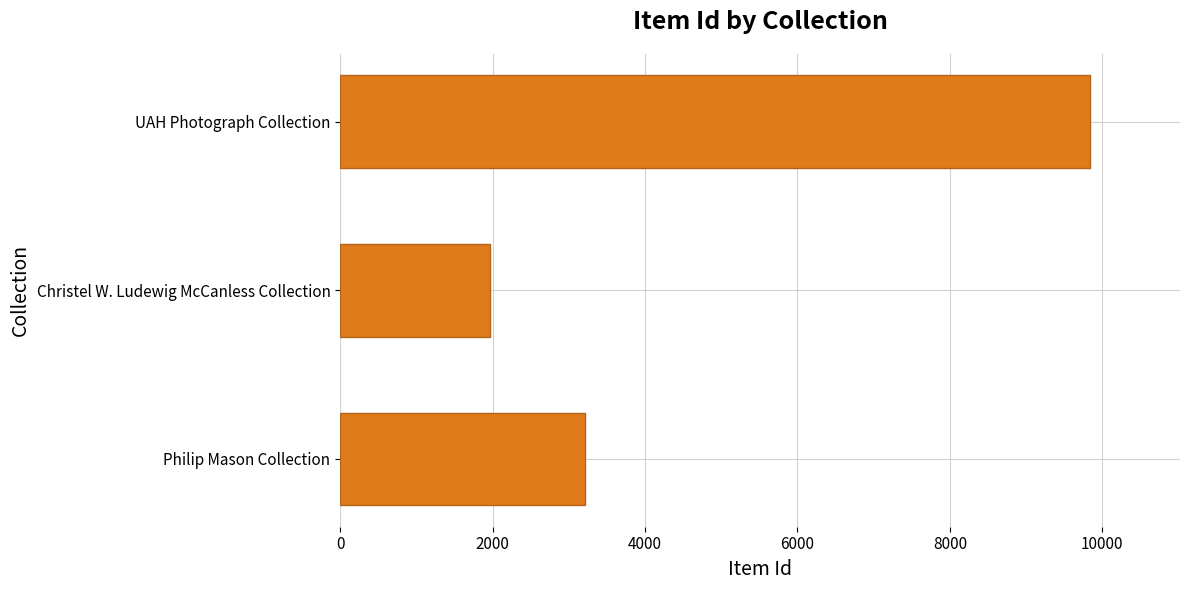

Does the chart contain stacked bars?

No